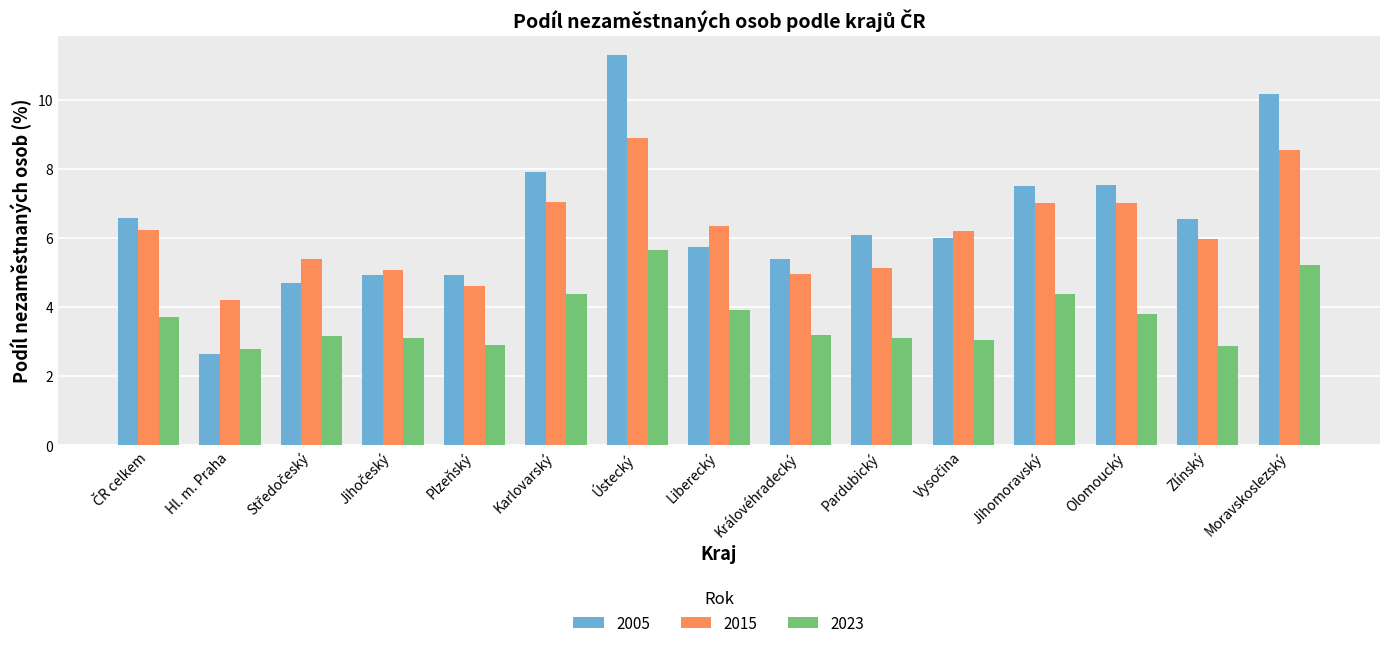

What are all the series names shown in the legend?

2005, 2015, 2023